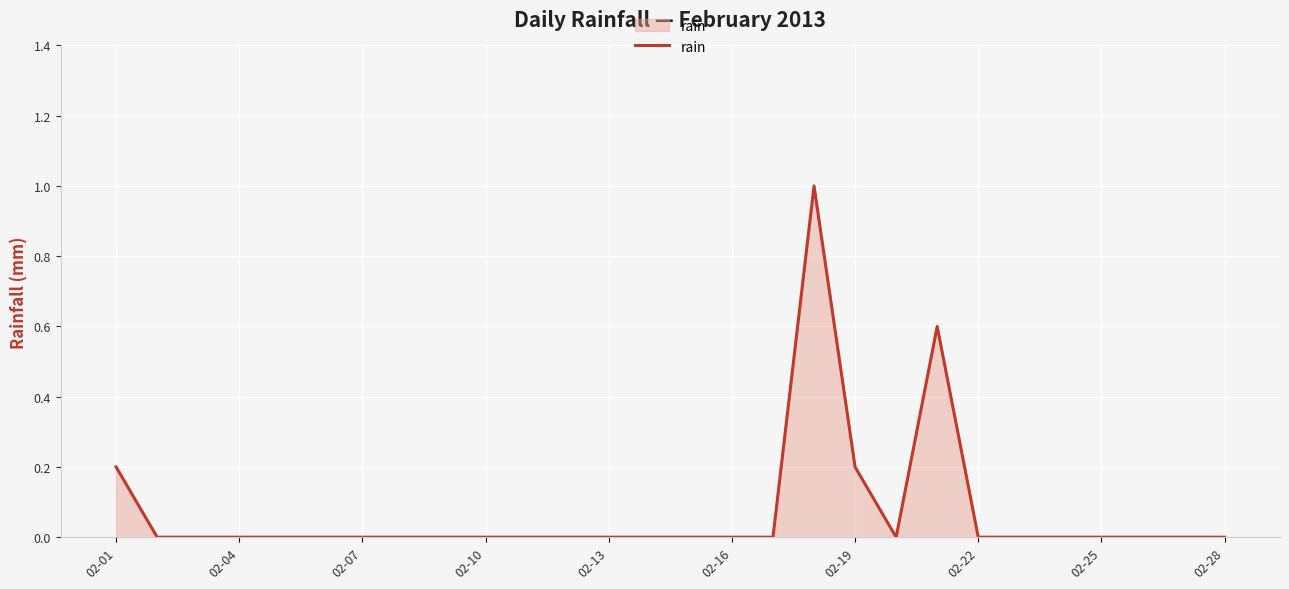

Does the chart display data point markers on the line(s)?

No